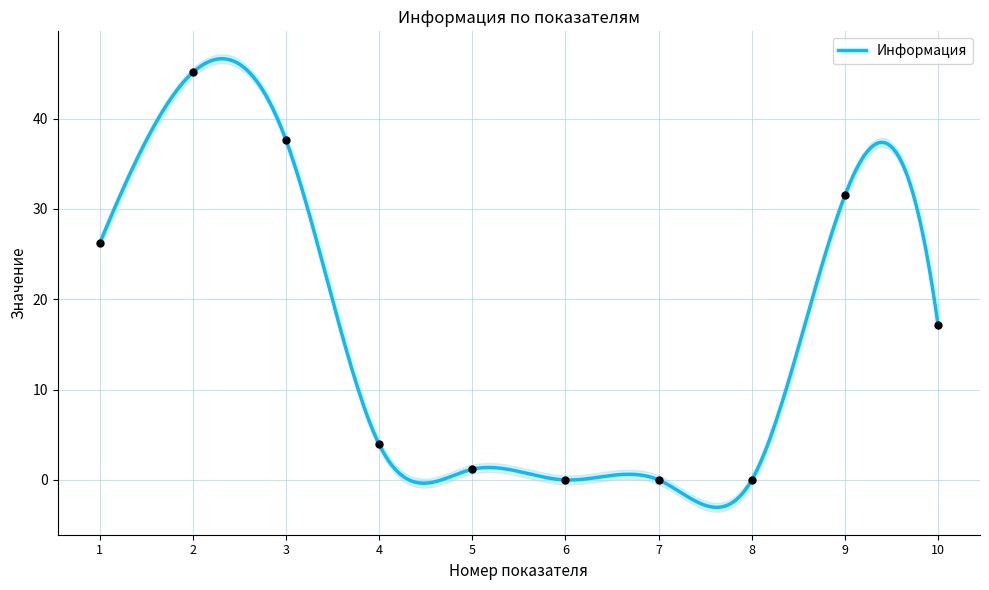

What is the change in value from 1 to 8?

-26.2